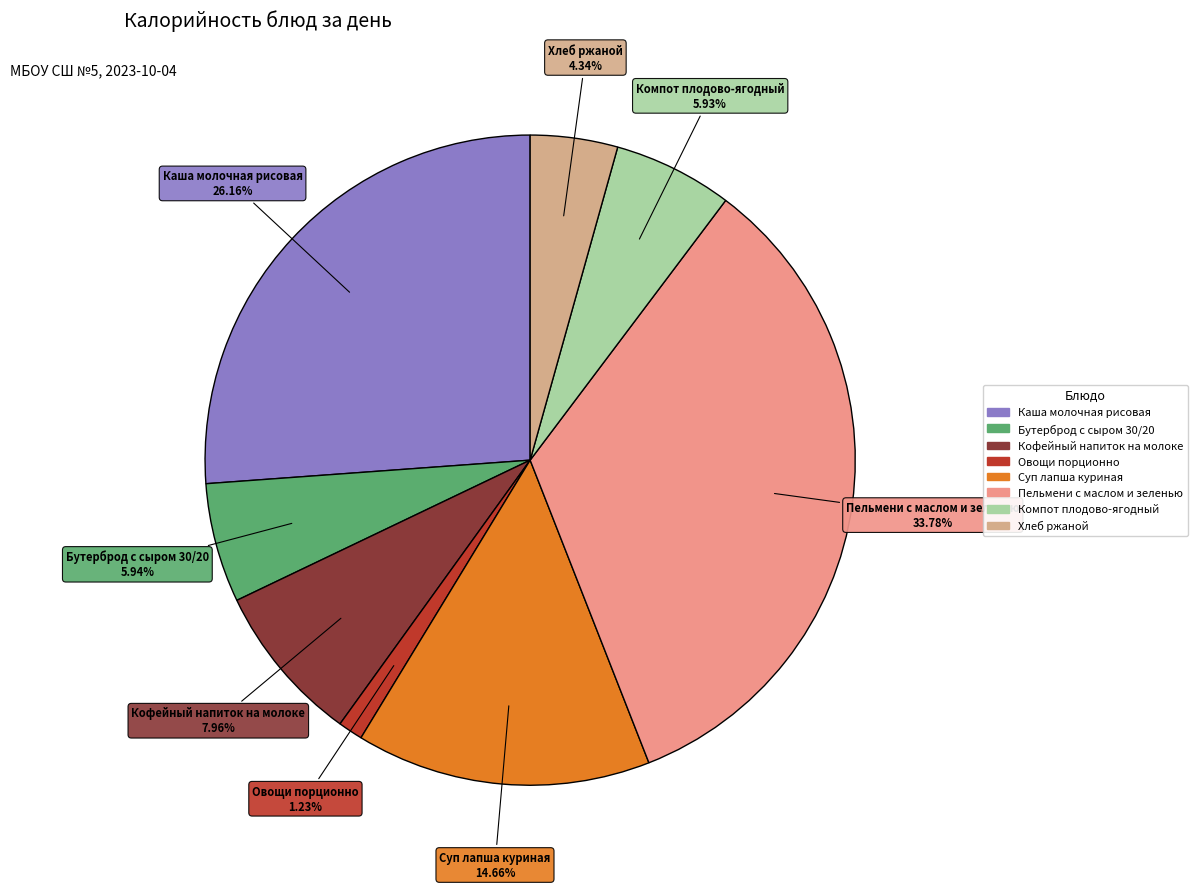

To the nearest percent, what is the difference between the largest and smallest slice percentages?

33%